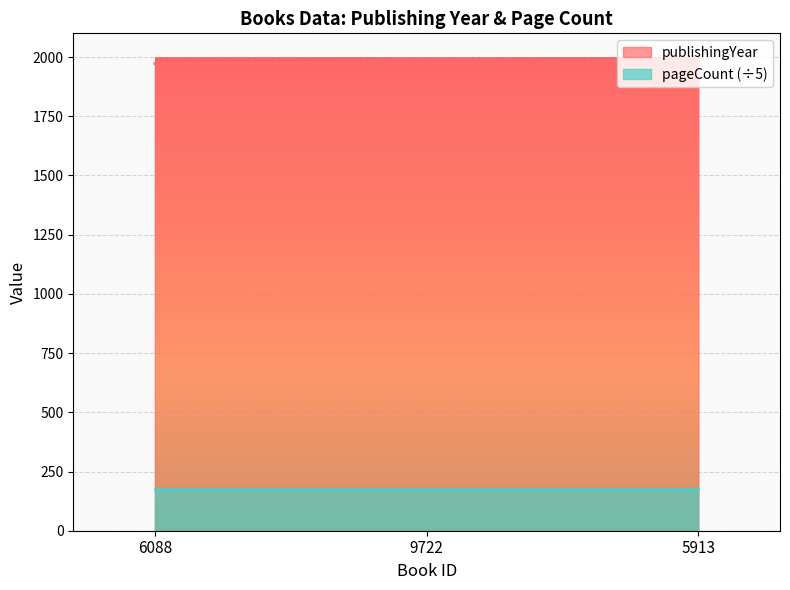

Does the chart display data point markers on the line(s)?

No